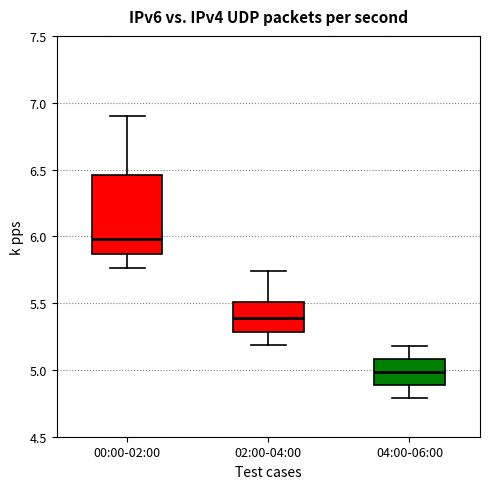

Comparing the boxes themselves (not the whiskers), which one is the tallest?

00:00-02:00